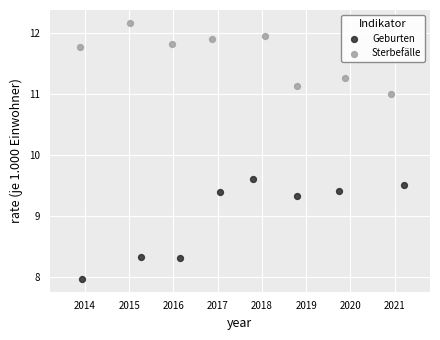

Which series has the largest Y range (max minus min)?

Geburten